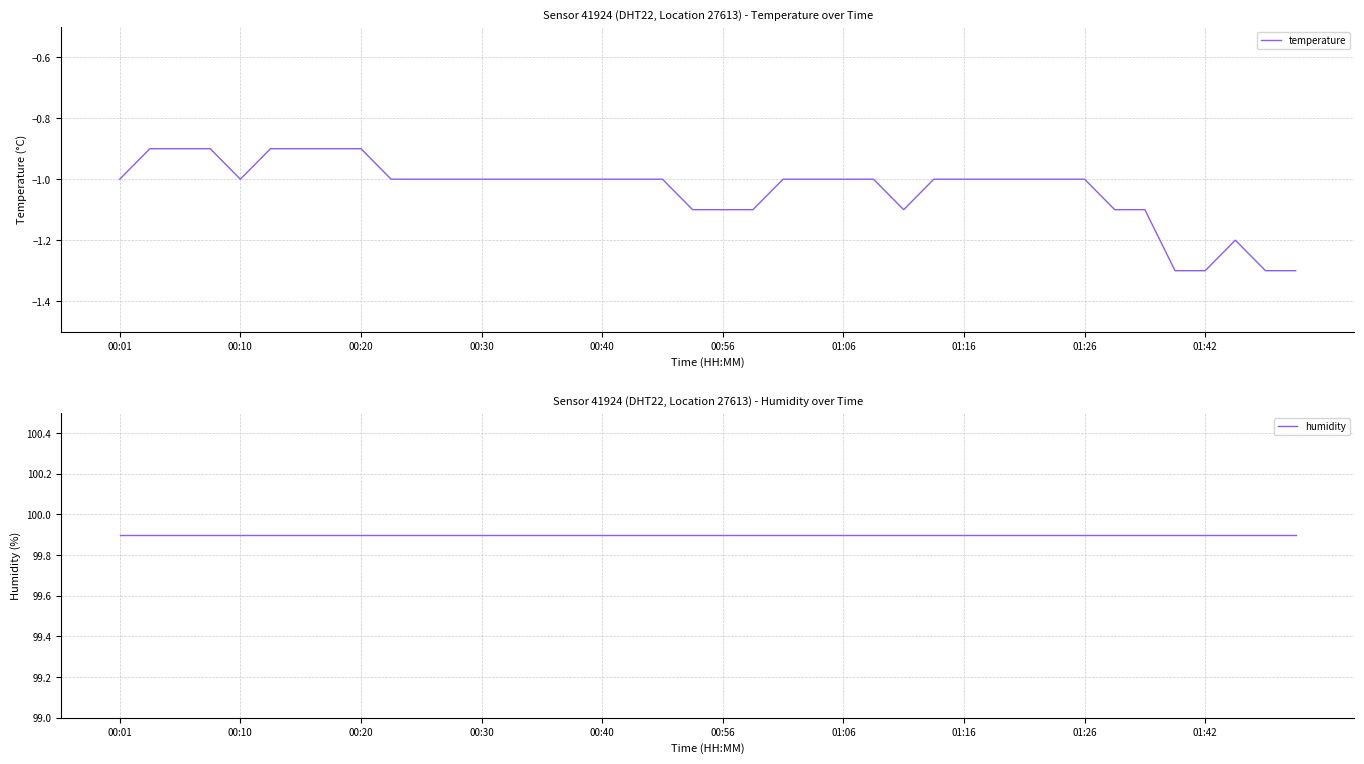

True or false: temperature has a value of -0.5 at 01:42.

False